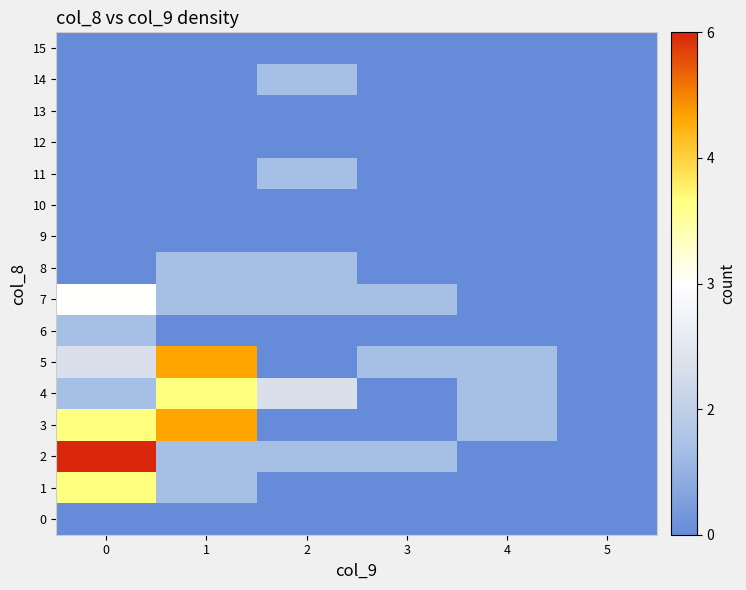

Reading right to left, list all the values displayed in this chart.

0: 5=0	4=0	3=0	2=0	1=0	0=0
1: 5=0	4=0	3=0	2=0	1=1	0=4
2: 5=0	4=0	3=1	2=1	1=1	0=6
3: 5=0	4=1	3=0	2=0	1=5	0=4
4: 5=0	4=1	3=0	2=2	1=4	0=1
5: 5=0	4=1	3=1	2=0	1=5	0=2
6: 5=0	4=0	3=0	2=0	1=0	0=1
7: 5=0	4=0	3=1	2=1	1=1	0=3
8: 5=0	4=0	3=0	2=1	1=1	0=0
9: 5=0	4=0	3=0	2=0	1=0	0=0
10: 5=0	4=0	3=0	2=0	1=0	0=0
11: 5=0	4=0	3=0	2=1	1=0	0=0
12: 5=0	4=0	3=0	2=0	1=0	0=0
13: 5=0	4=0	3=0	2=0	1=0	0=0
14: 5=0	4=0	3=0	2=1	1=0	0=0
15: 5=0	4=0	3=0	2=0	1=0	0=0